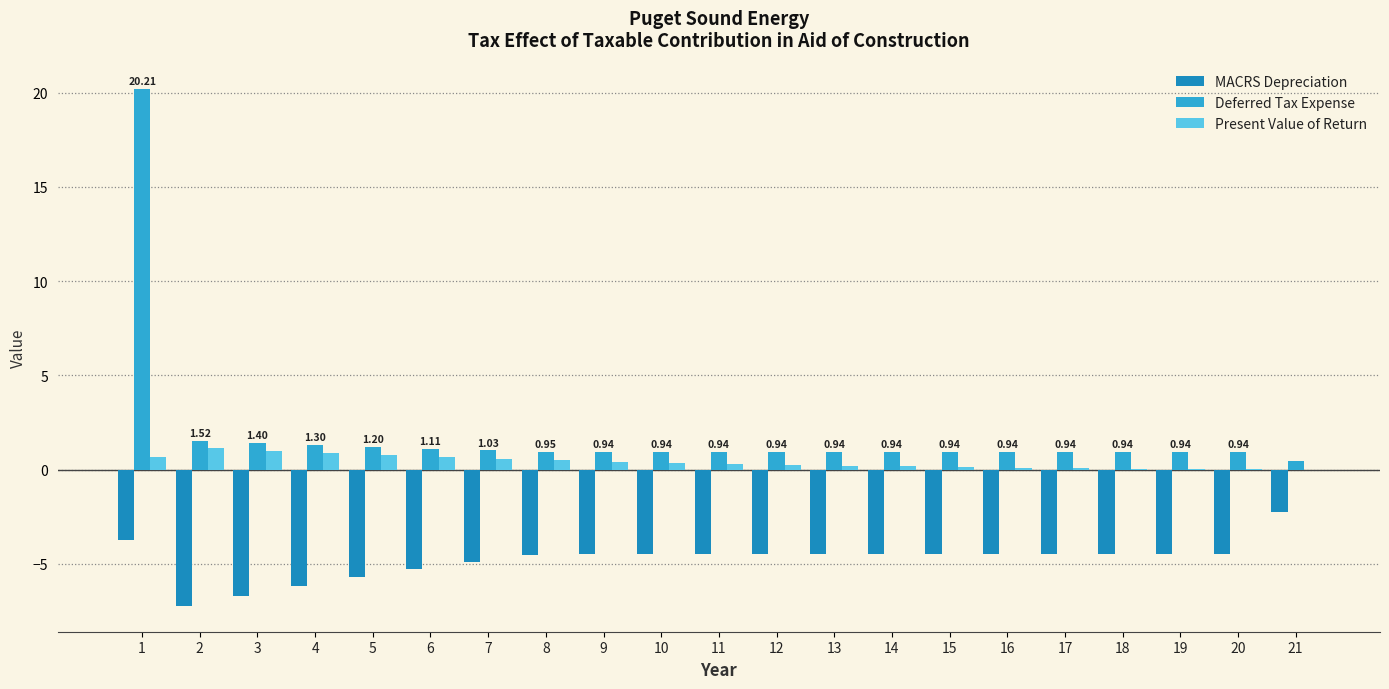

What is the total value across all series at 17?

-3.4